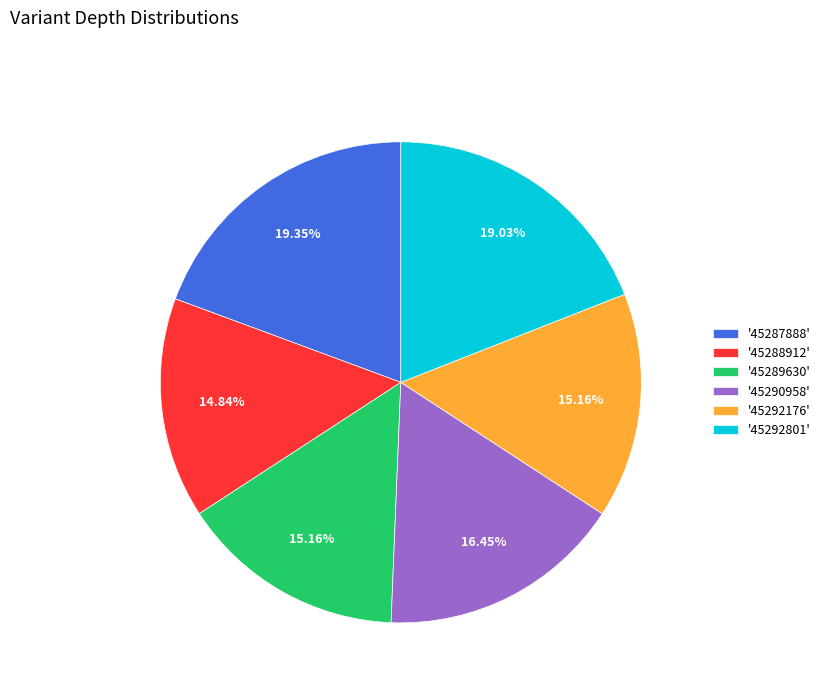

Does any single category account for the majority?

No